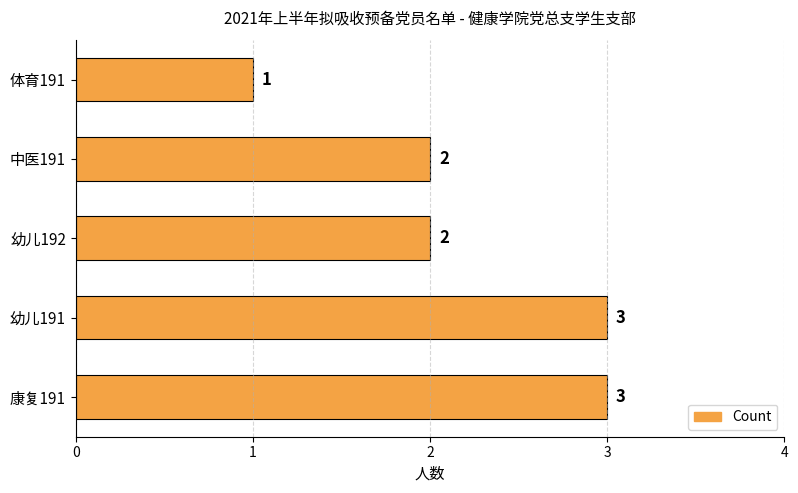

Count the values in the range 2 to 3.

4